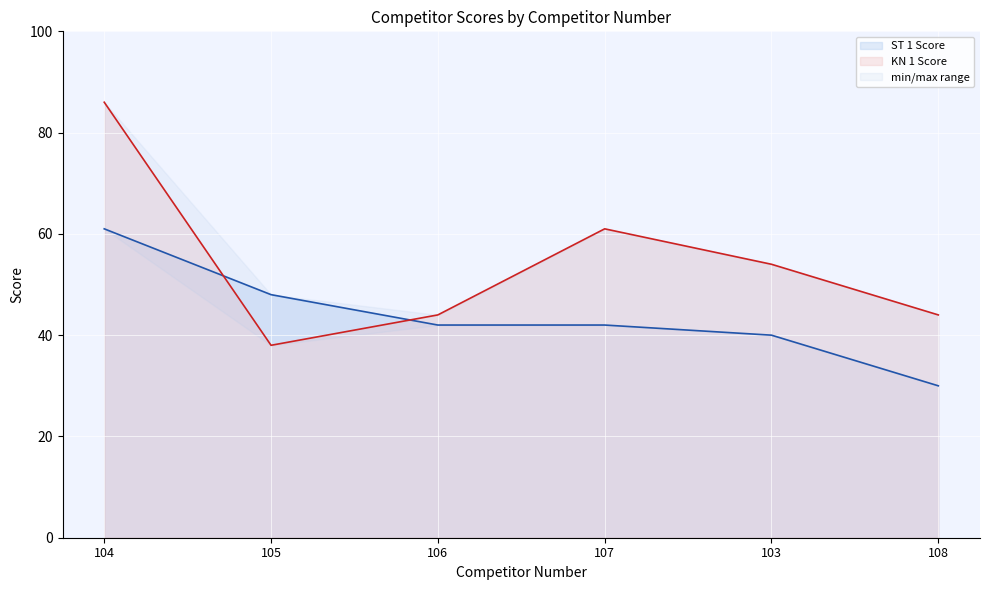

What is the minimum value shown in the chart?

30